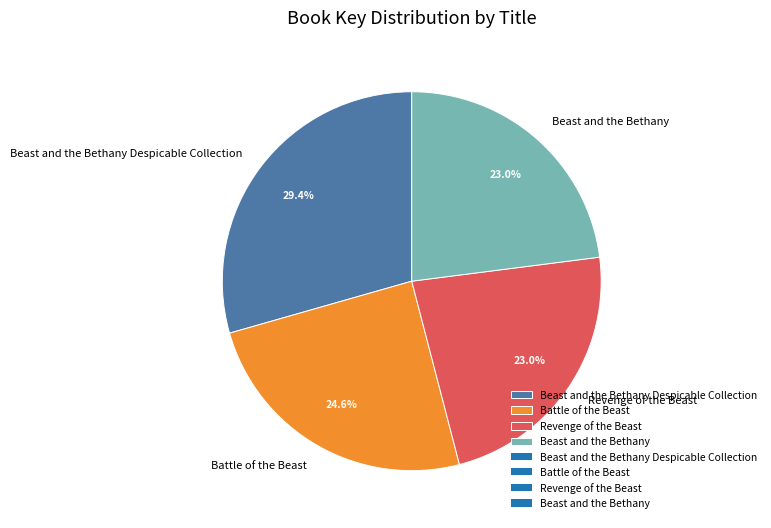

What is the largest slice in the pie chart?

Beast and the Bethany Despicable Collection